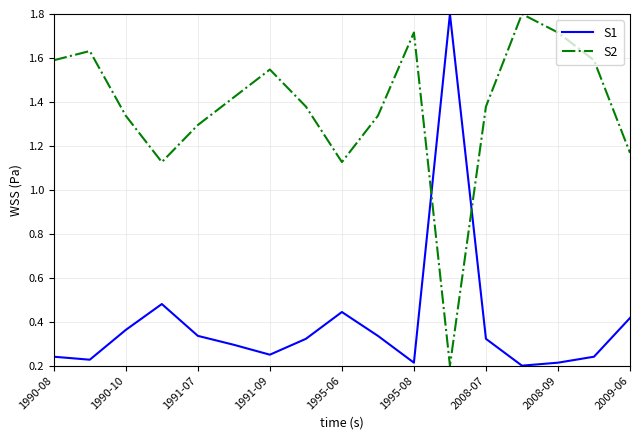

Does the chart have visible grid lines?

Yes